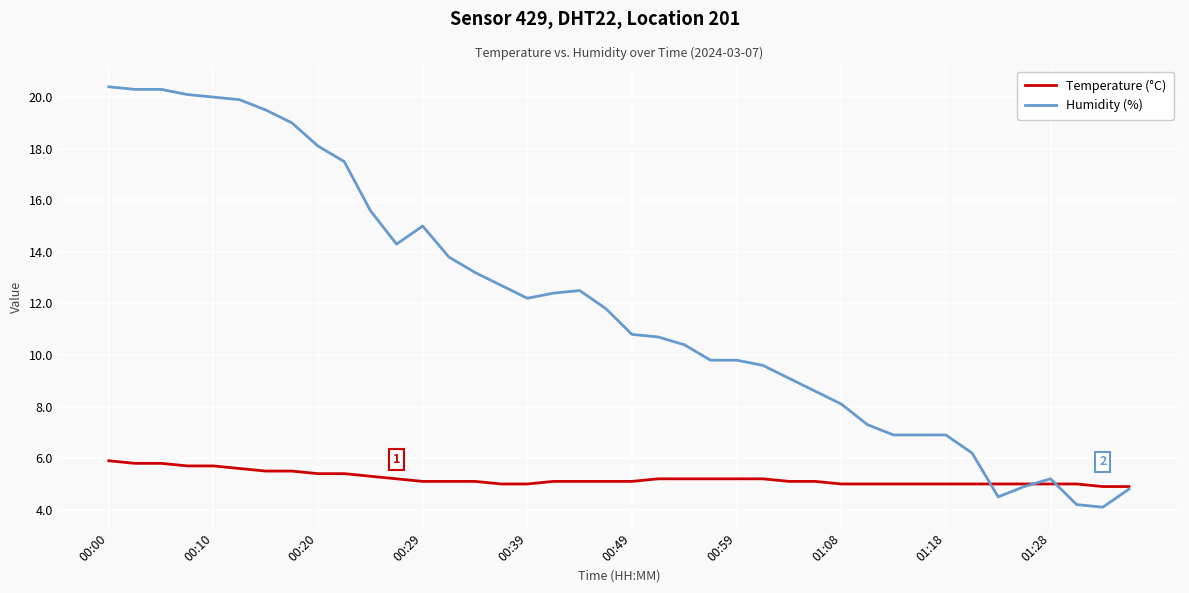

Which series has the widest spread of values?

Humidity (%)